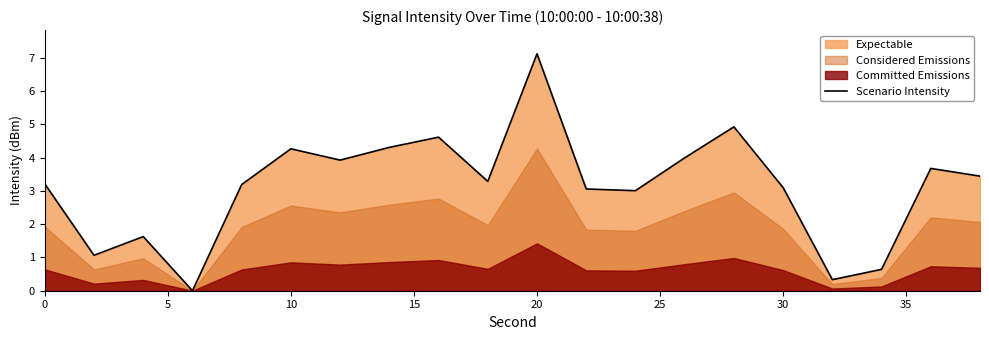

The value of Scenario Intensity at 0 is 3.2. True or false?

True